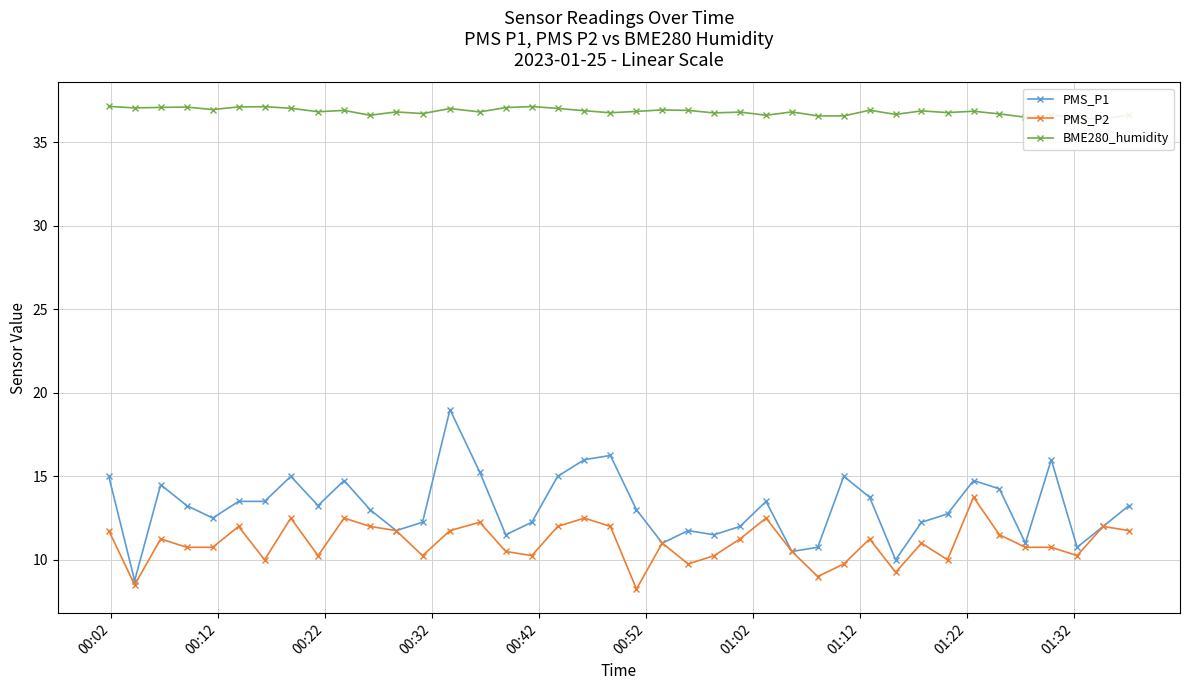

True or false: PMS_P2 has more than 0 points higher than both neighbors.

True